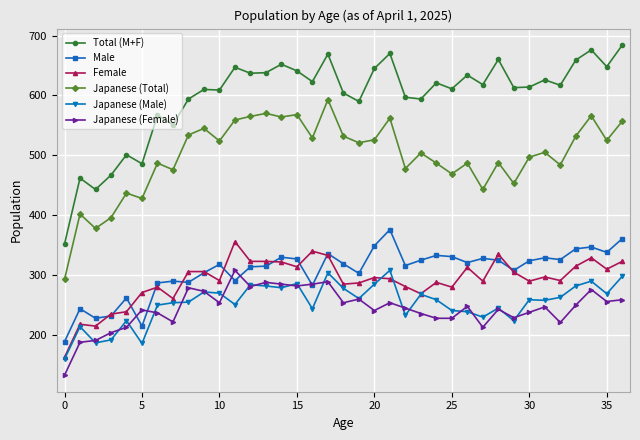

What is the lowest value of the Japanese (Male) series?

160